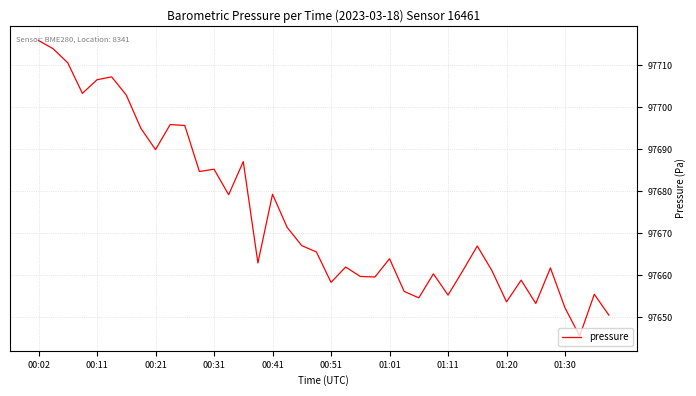

What is the difference between the maximum and minimum values?

70.4